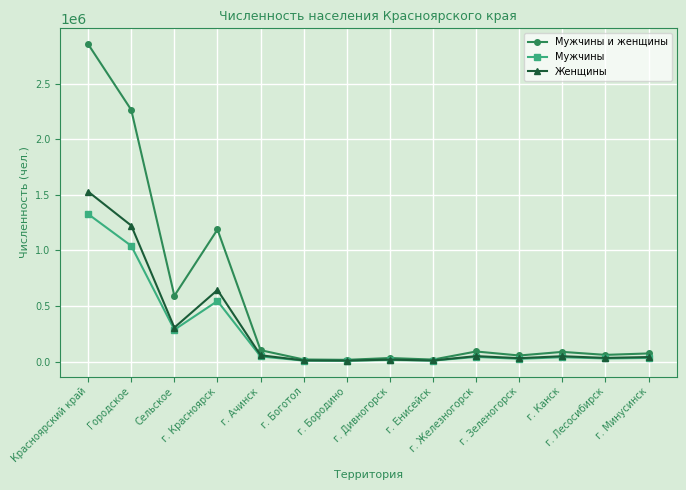

Where is the first local minimum for Мужчины и женщины?

Сельское